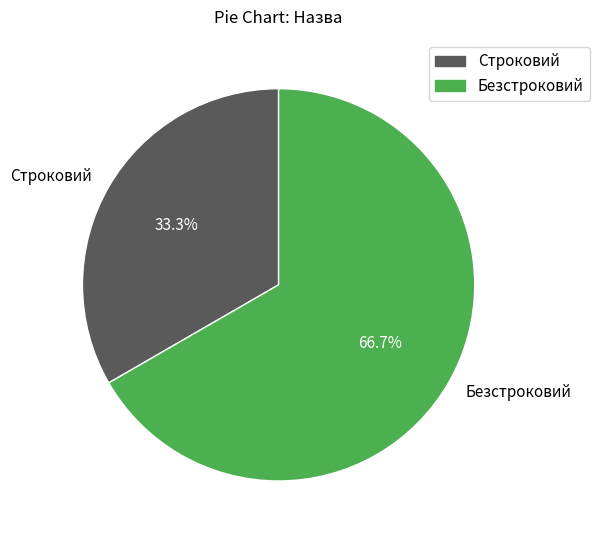

Is Безстроковий the majority of the pie?

Yes